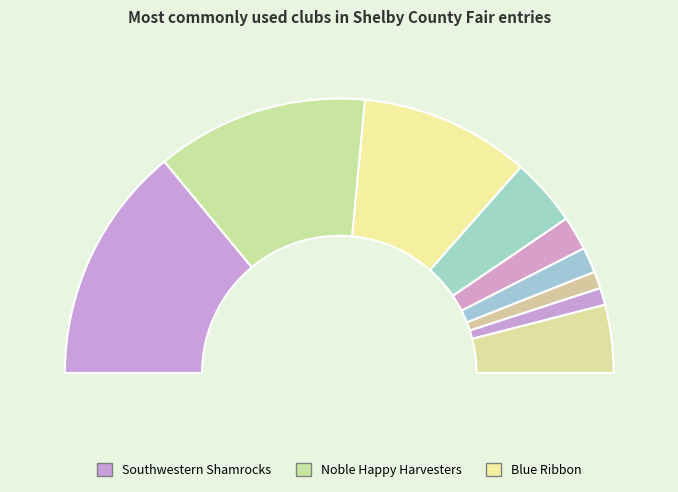

What is the largest slice in the pie chart?

Southwestern Shamrocks